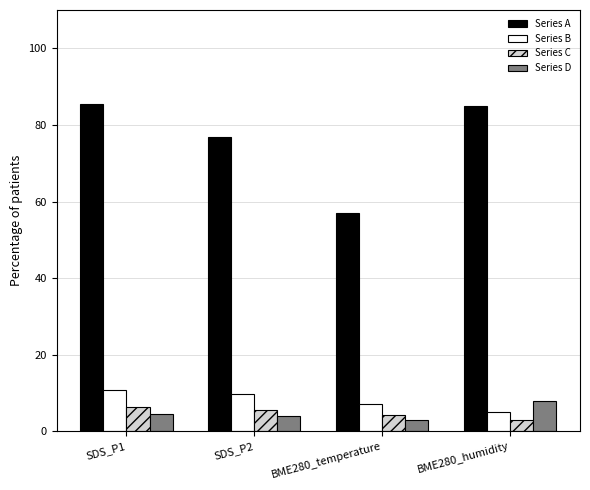

At BME280_humidity, list the series in order from smallest to largest.

Series C, Series B, Series D, Series A